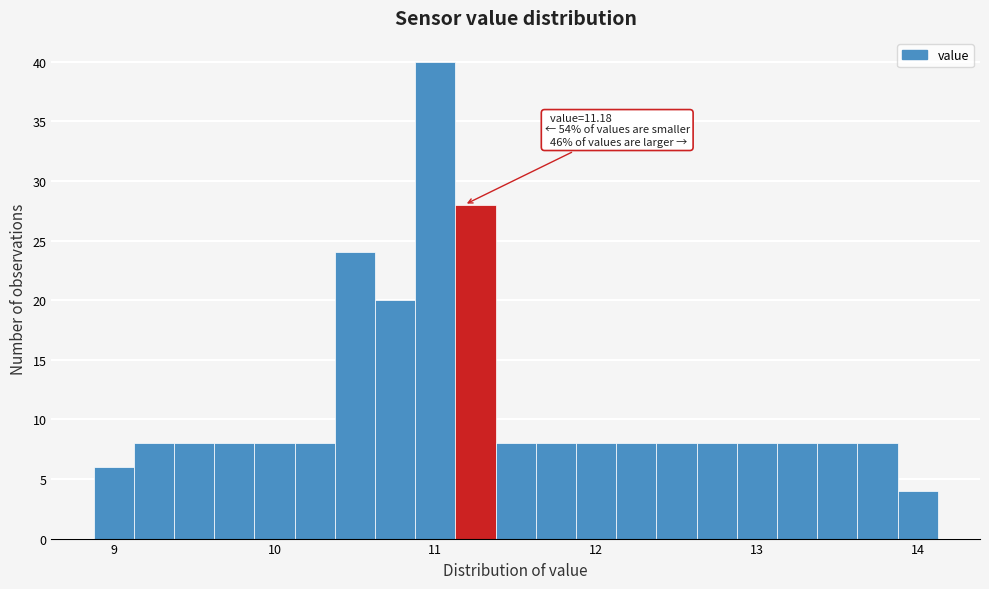

Around what value on the x-axis is the tallest bar? Give the approximate position of its centre, as read against the axis.

11.0